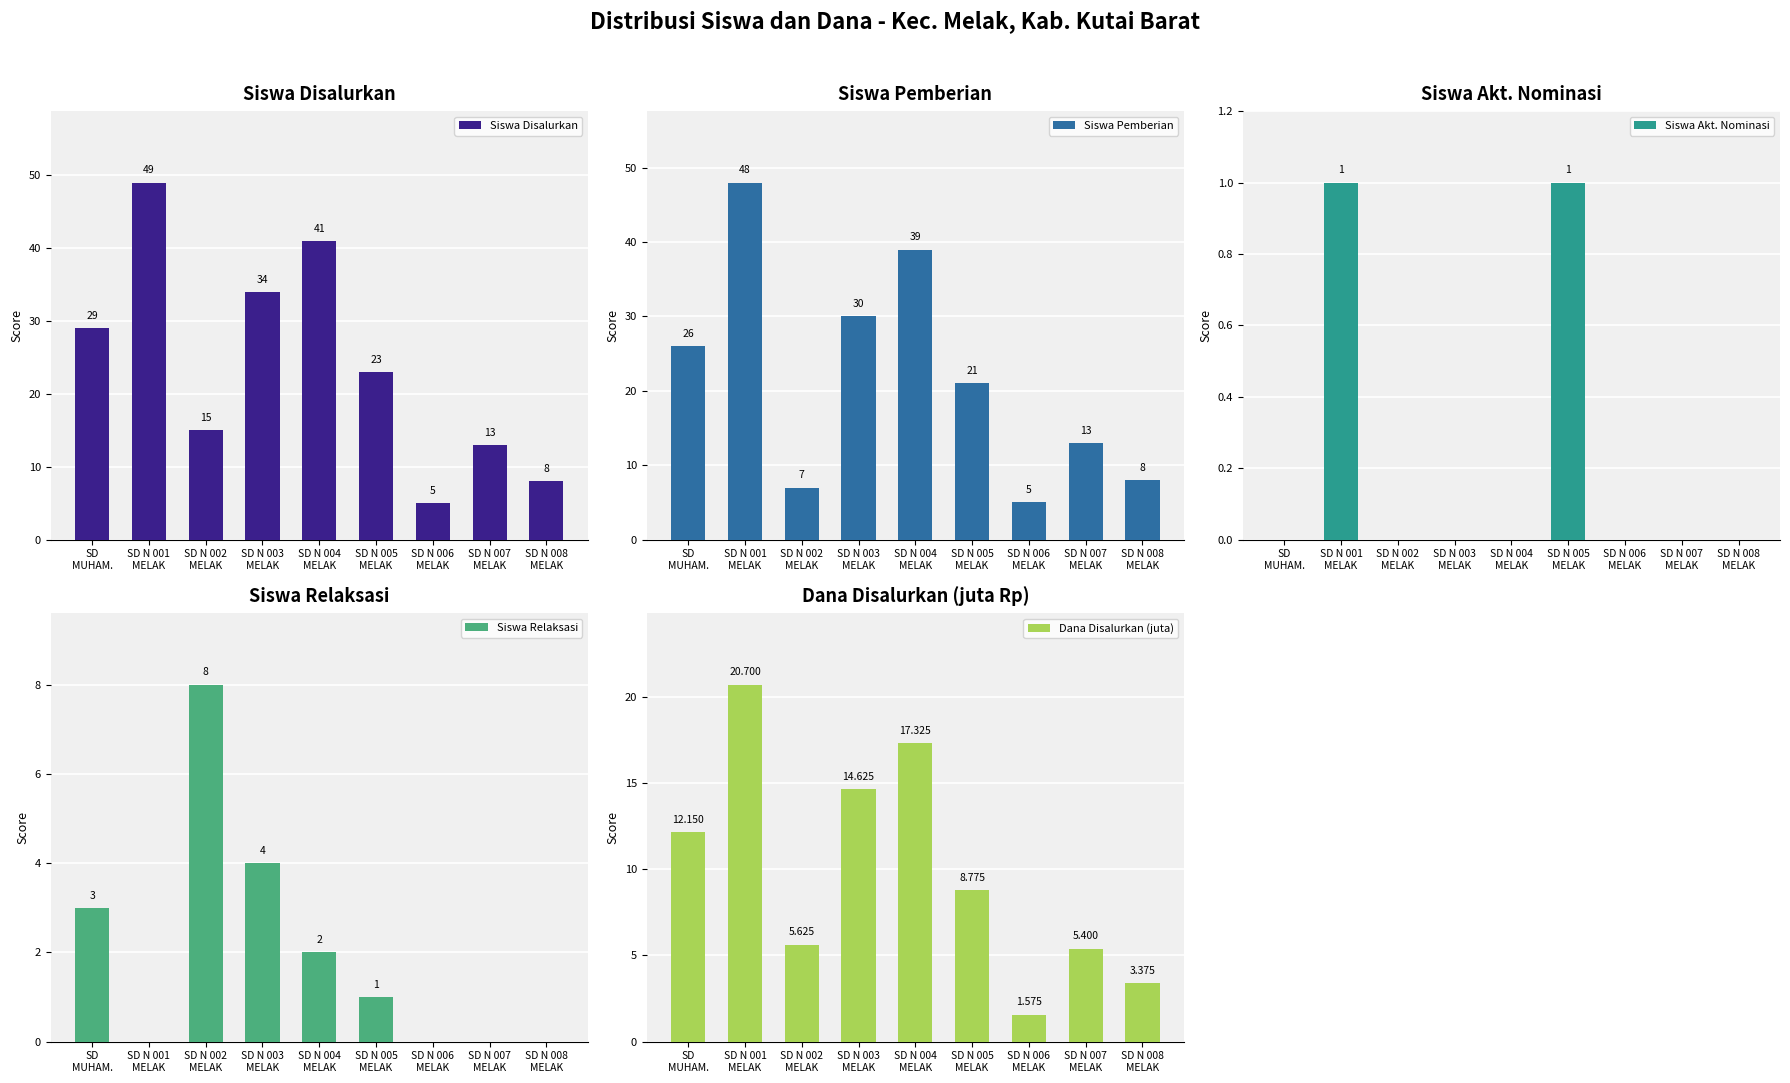

Which series has the largest total across all categories?

Siswa Disalurkan